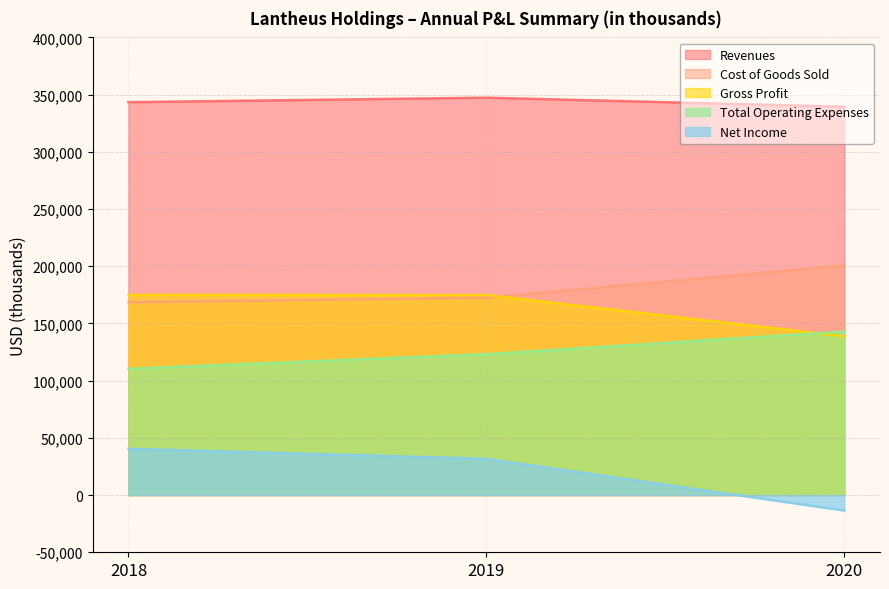

The value of Gross Profit at 2020 is 75325. True or false?

False